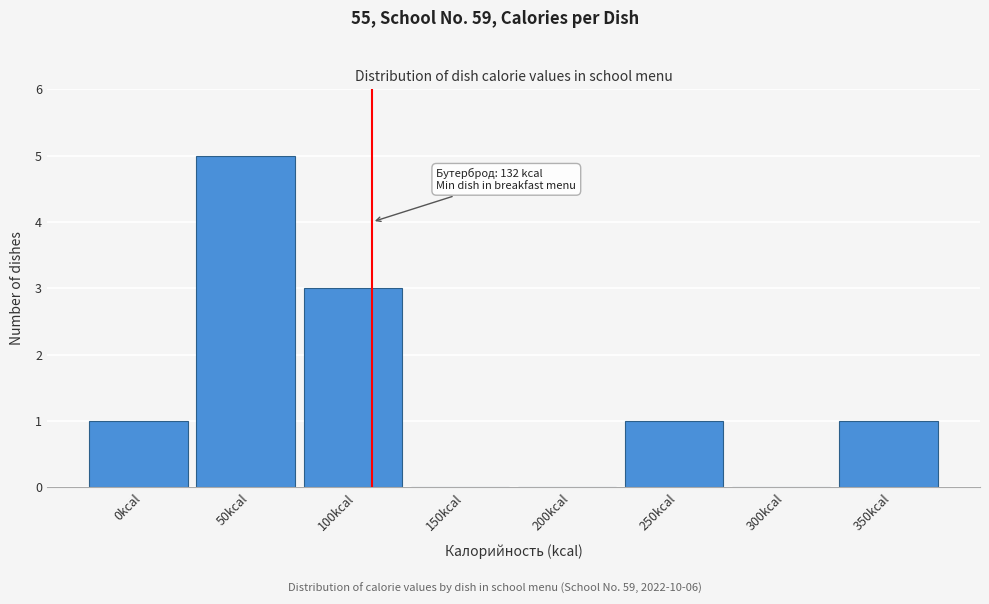

Reading left to right, transcribe all the data shown in this chart.

0kcal=1	50kcal=5	100kcal=3	150kcal=0	200kcal=0	250kcal=1	300kcal=0	350kcal=1